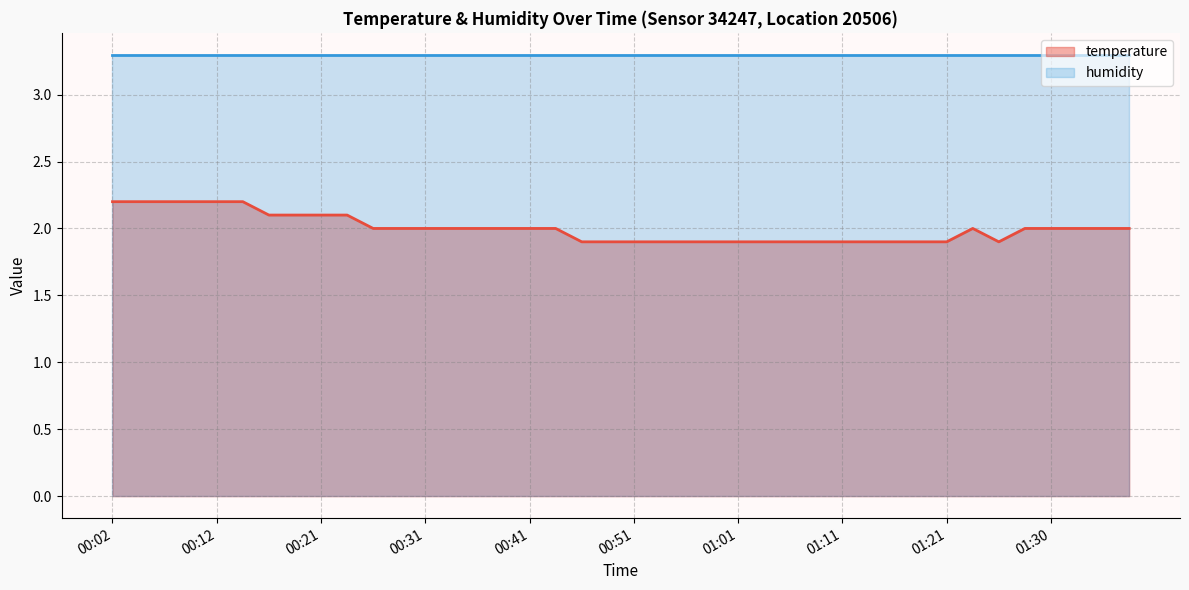

What is the value of the 32nd point from the left?

1.9